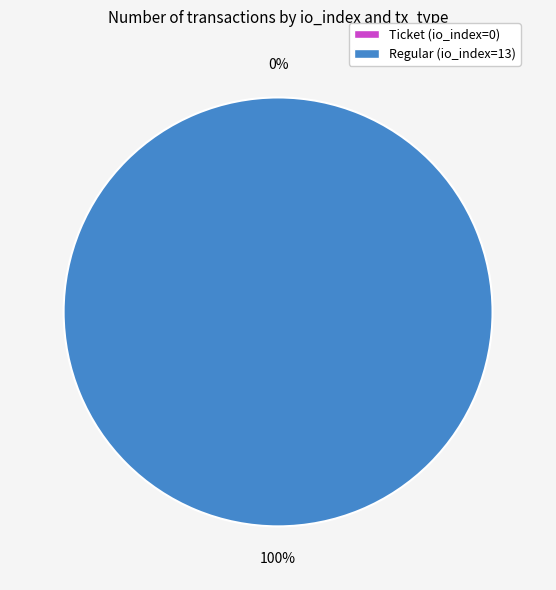

To the nearest percent, what is the combined percentage of Ticket (io_index=0) and Regular (io_index=13)?

100%